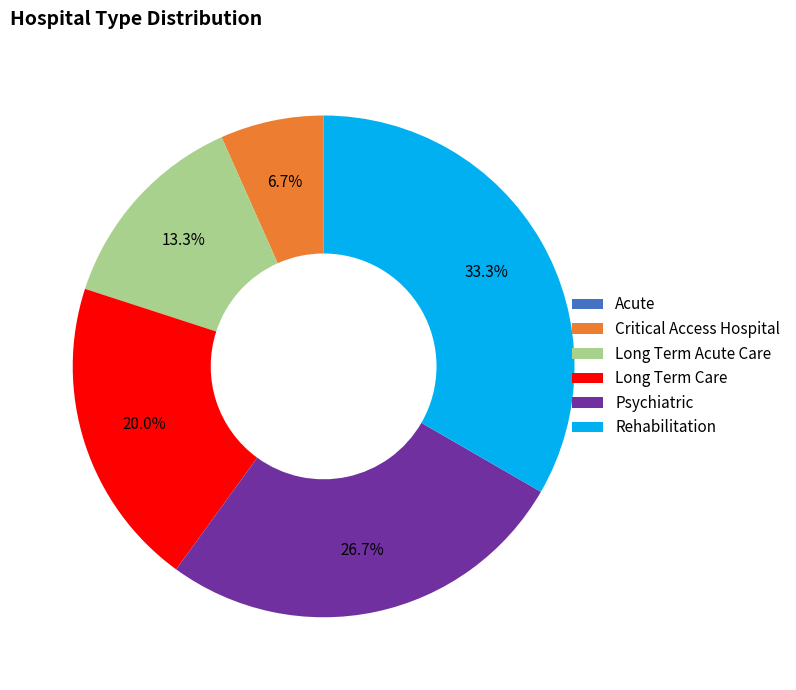

Which slice is the largest?

Rehabilitation